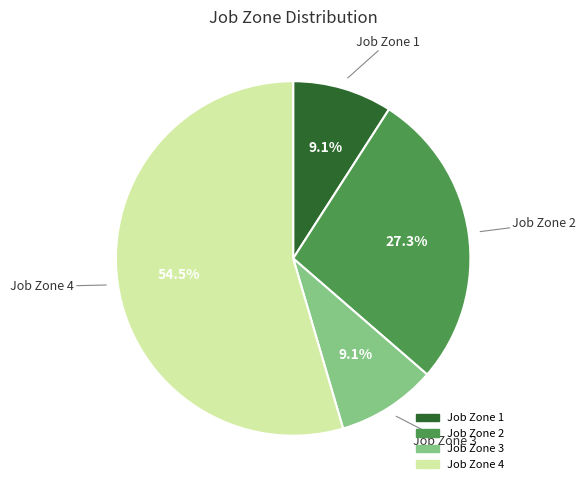

Is there any slice that represents more than half of the pie?

Yes